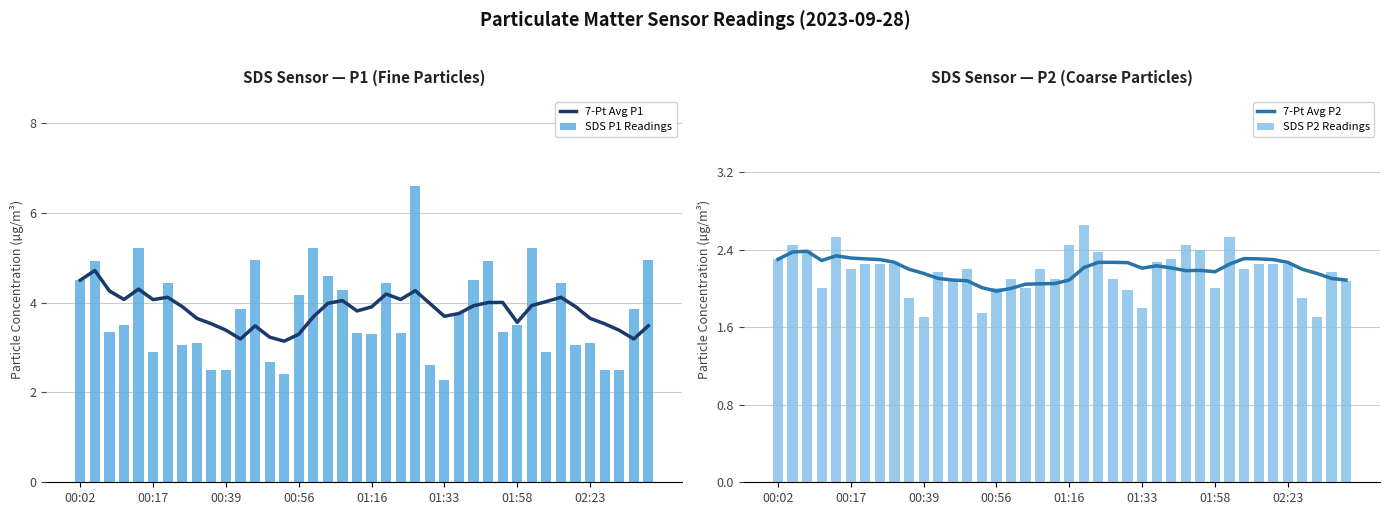

What is the difference between the highest and lowest values at 19?

1.8